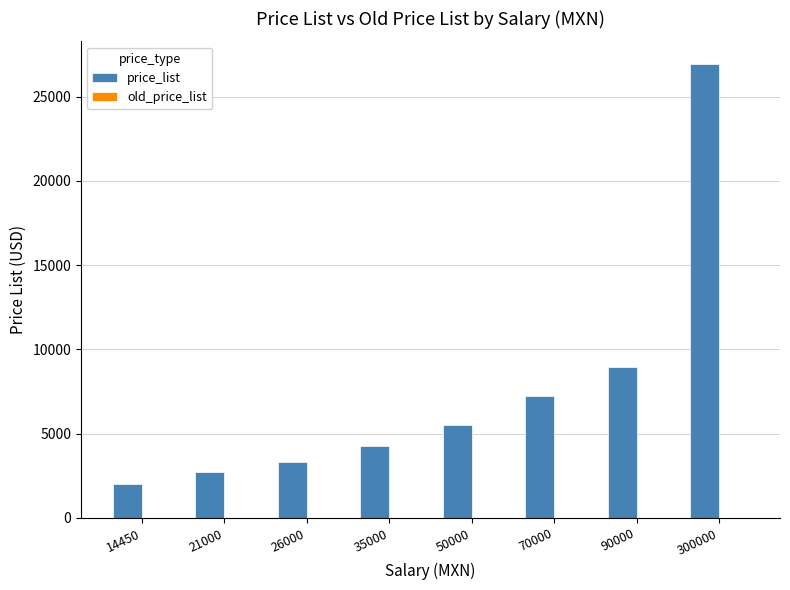

How many distinct data groups are displayed?

1